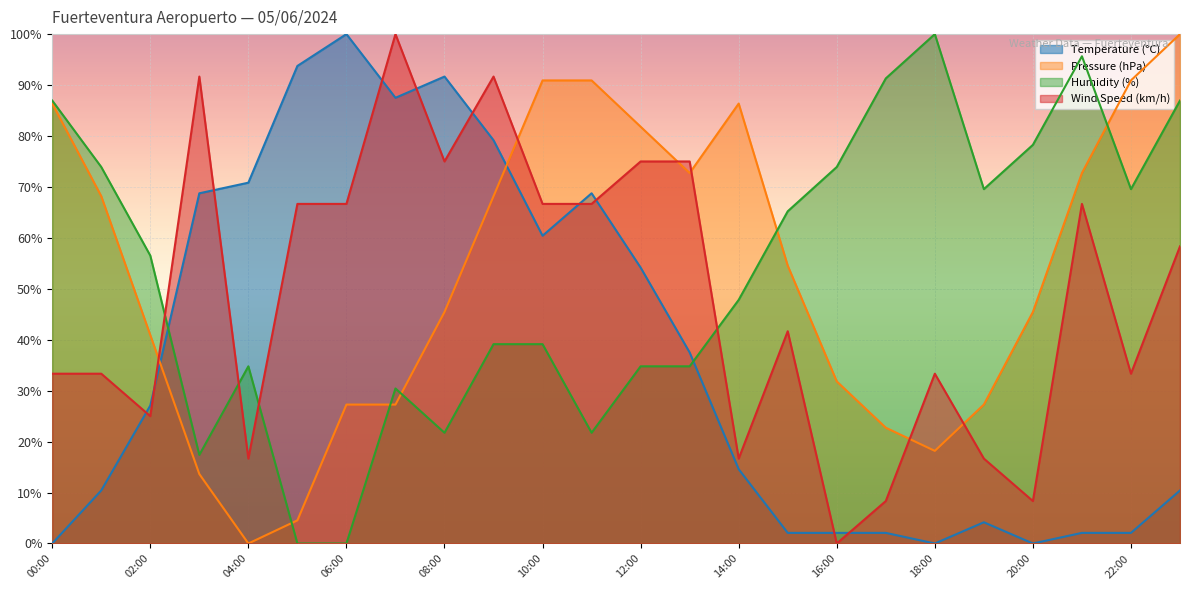

What is the highest value of the Humidity (%) series?

100.0